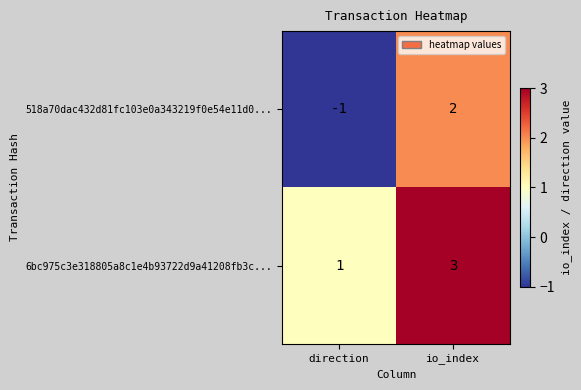

What is the sum of the 6bc975c3e318805a8c1e4b93722d9a41208fb3c... values at direction and io_index?

4